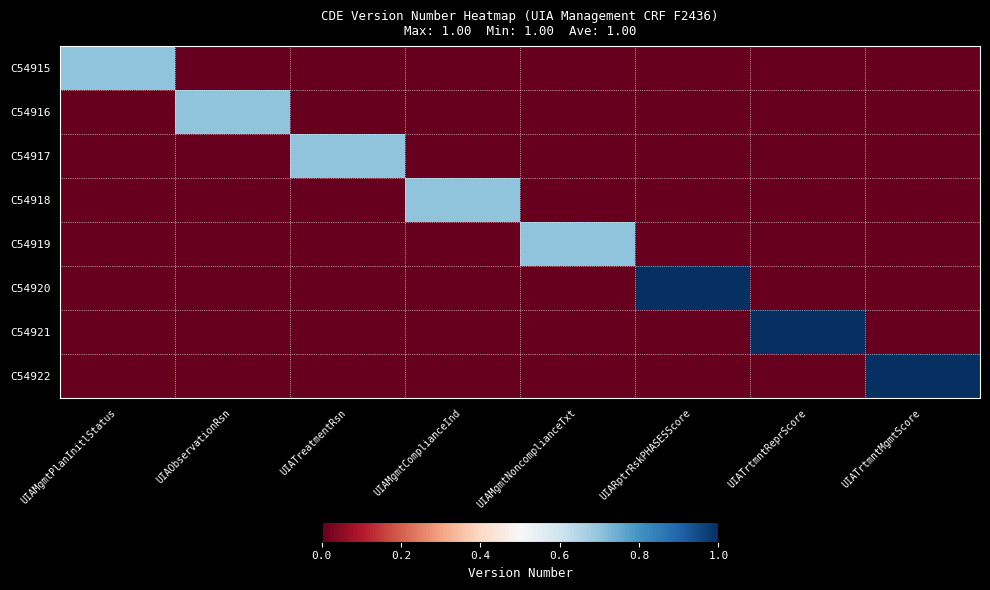

What is the difference between the highest and lowest values at UIATrtmntMgmtScore?

1.0